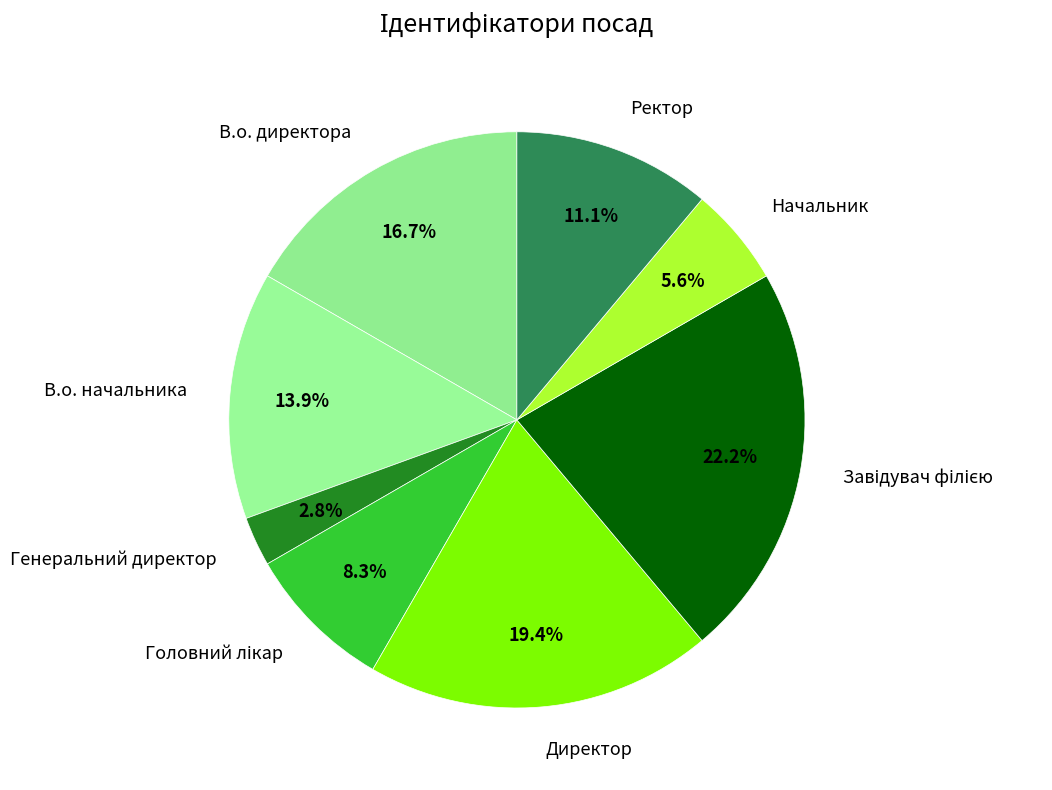

What is the total percentage of В.о. директора and В.о. начальника?

30.6%